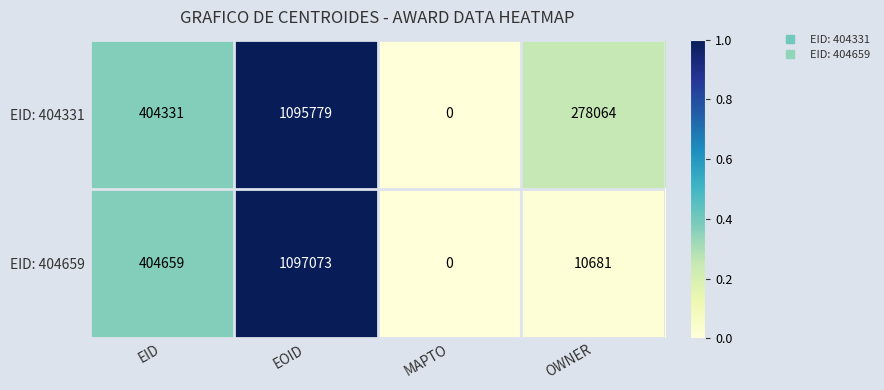

Reading left to right, extract all data points from this chart.

EID: 404331: EID=404331	EOID=1095779	MAPTO=0	OWNER=278064
EID: 404659: EID=404659	EOID=1097073	MAPTO=0	OWNER=10681